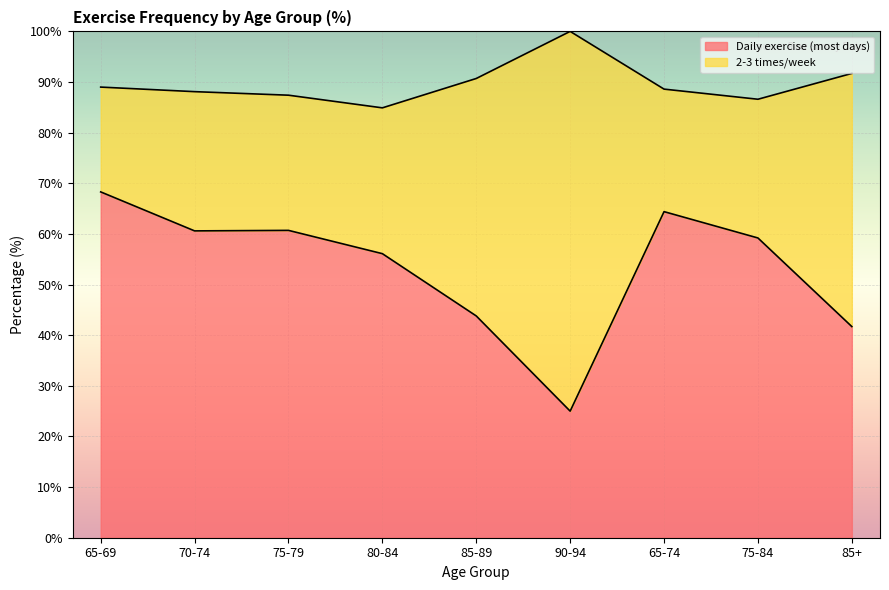

List the labels in order of value, largest first.

65-69, 65-74, 75-79, 70-74, 75-84, 80-84, 85-89, 85+, 90-94